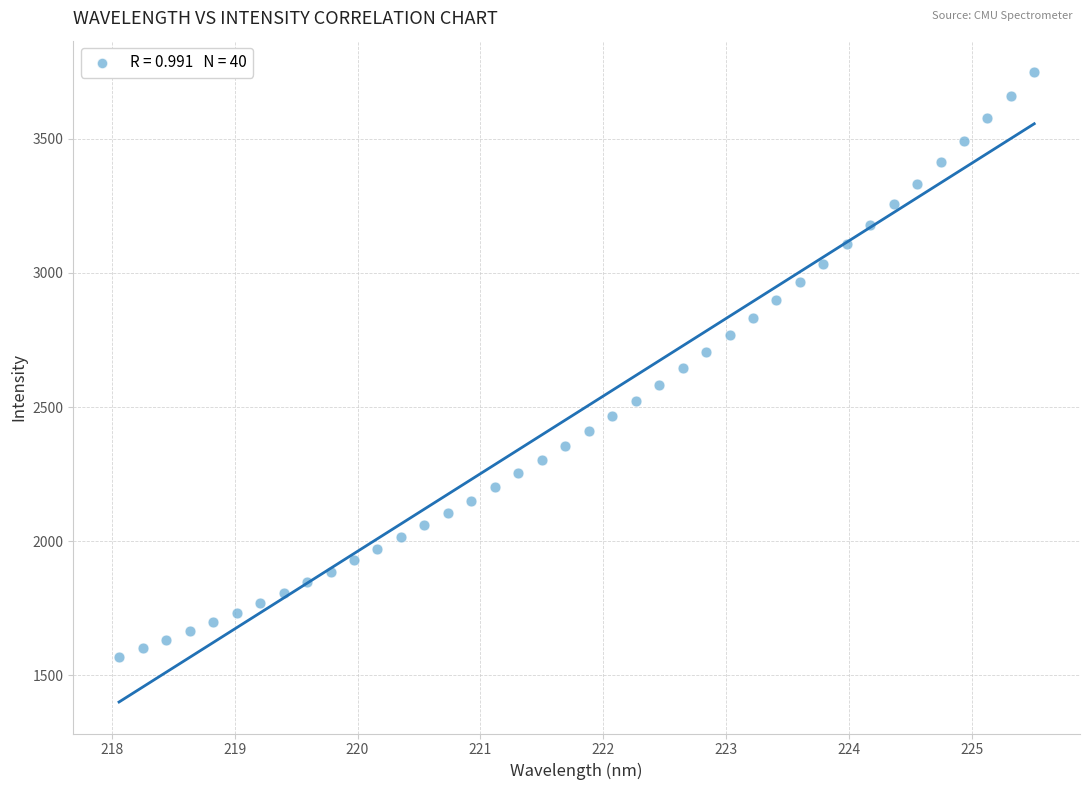

What is the range of X values (max minus min)?

7.4